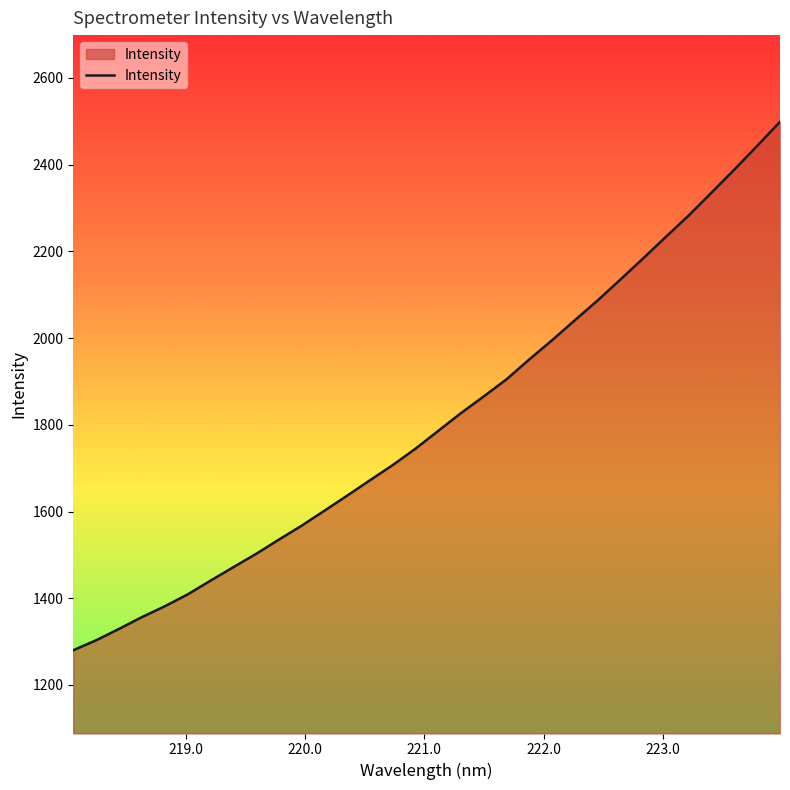

What is the smallest value displayed?

1280.2